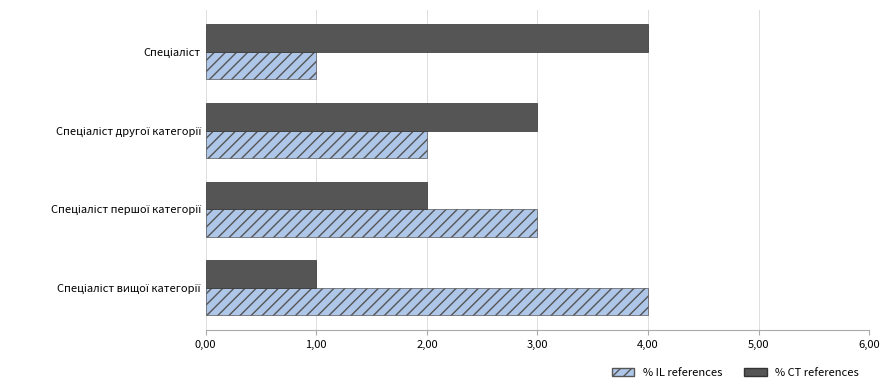

Which series has the largest total across all categories?

% IL references